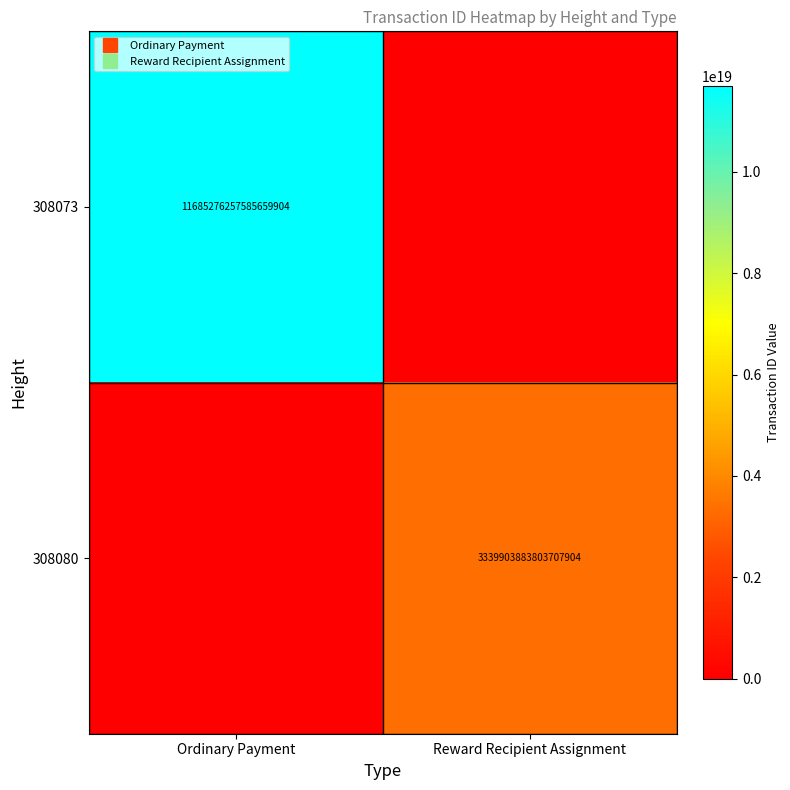

At how many categories does at least one series exceed 8390613311022494720?

1